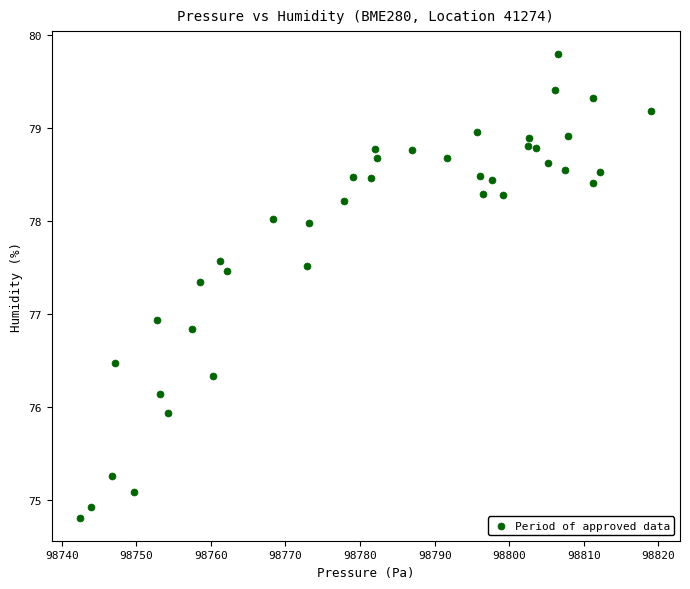

What Y value in the scatter plot is closest to 77?

76.9